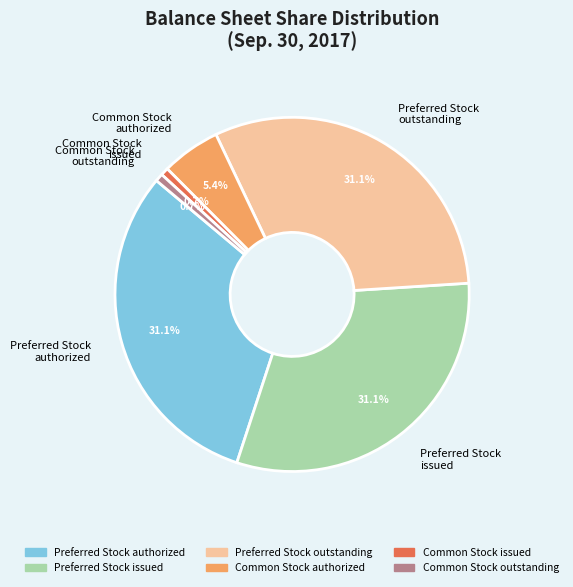

Which has a higher value, Common Stock issued or Common Stock authorized?

Common Stock authorized